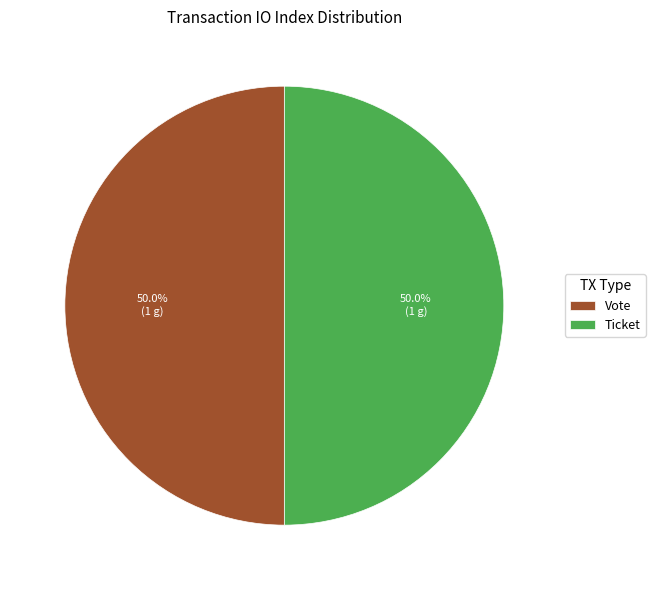

How many segments does this pie chart have?

2